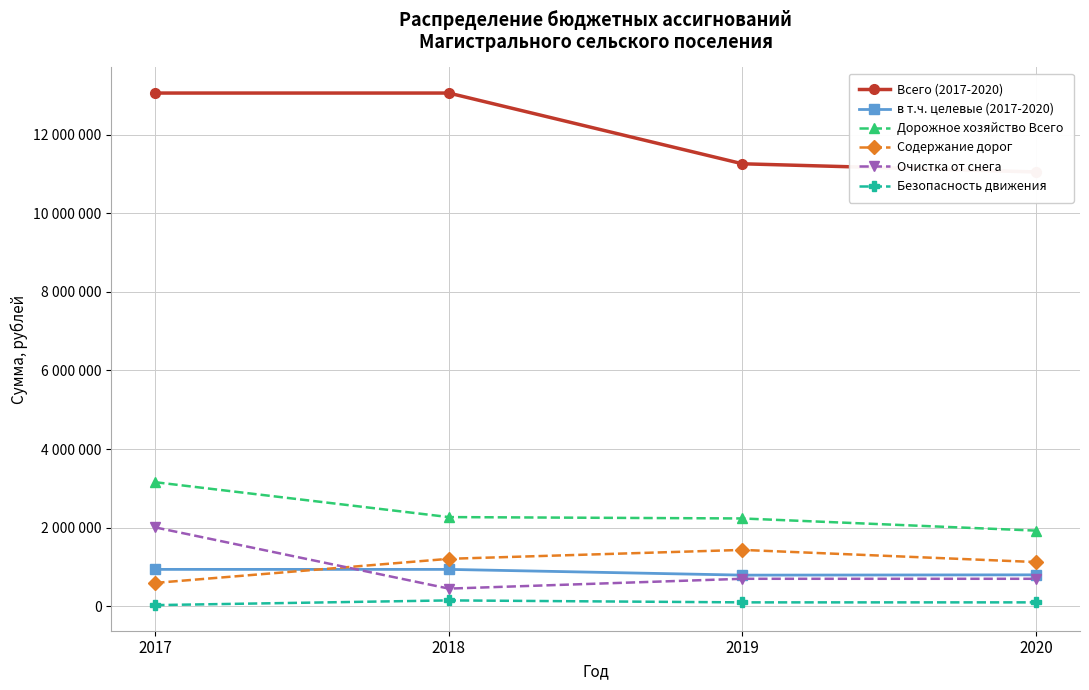

Does the chart have visible grid lines?

Yes